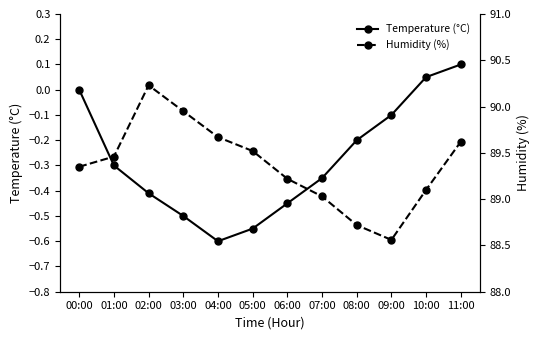

What is the difference between the second highest and second lowest values in the Temperature (°C) series?

0.6